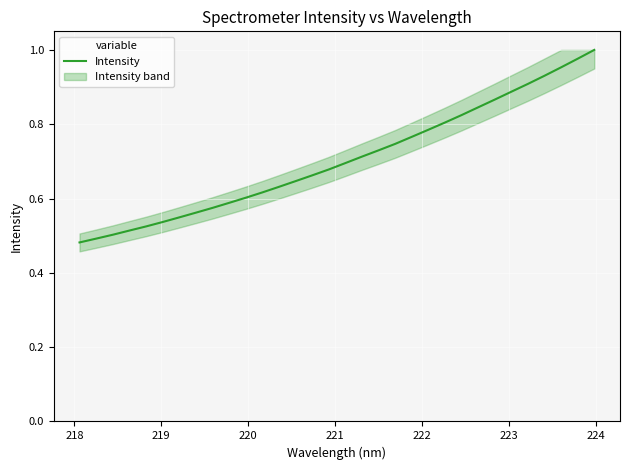

What is the value of the 30th point from the left?

1.0